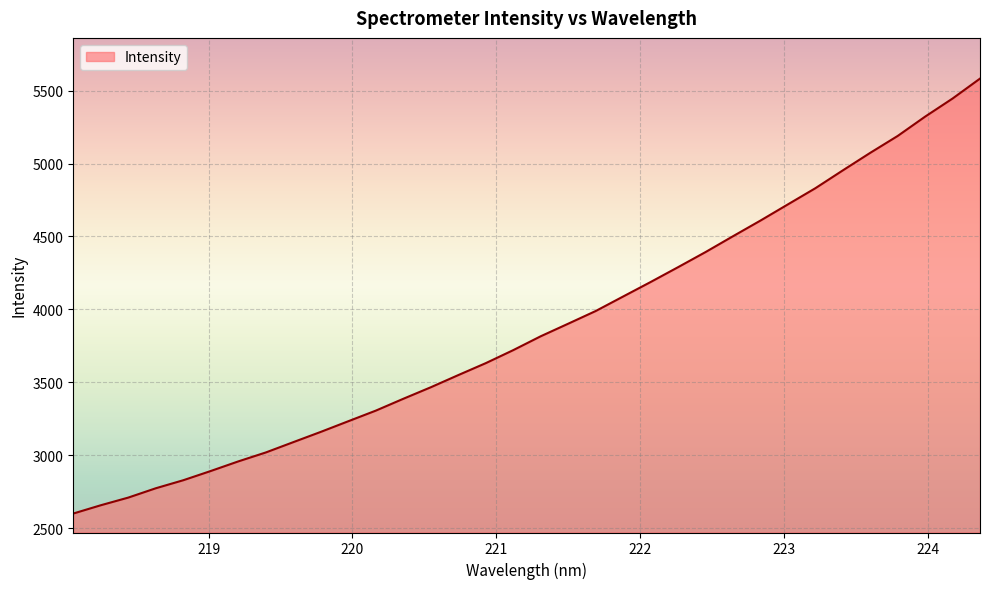

What is the greatest value displayed?

5582.1